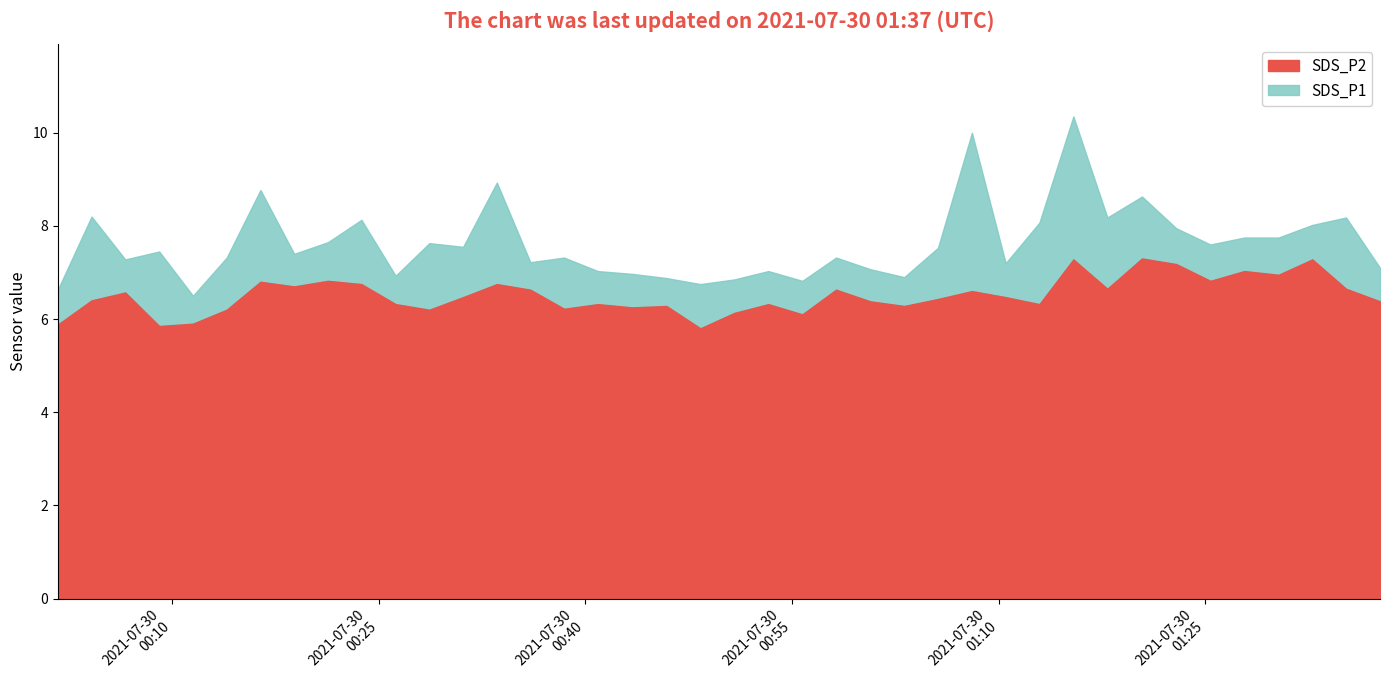

What are all the series names shown in the legend?

SDS_P2, SDS_P1